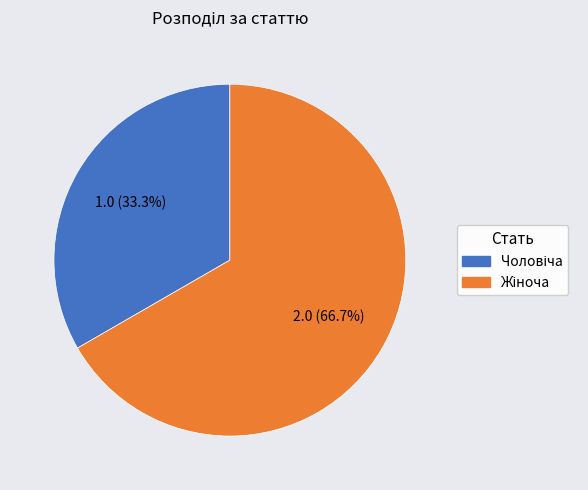

Is there any slice that represents more than half of the pie?

Yes